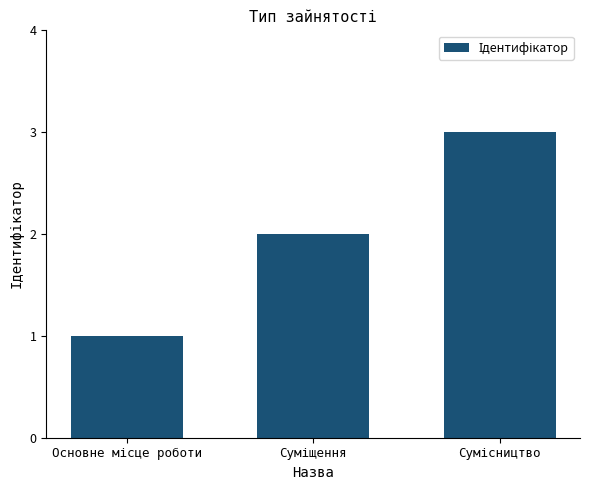

What is the sum of all values?

6